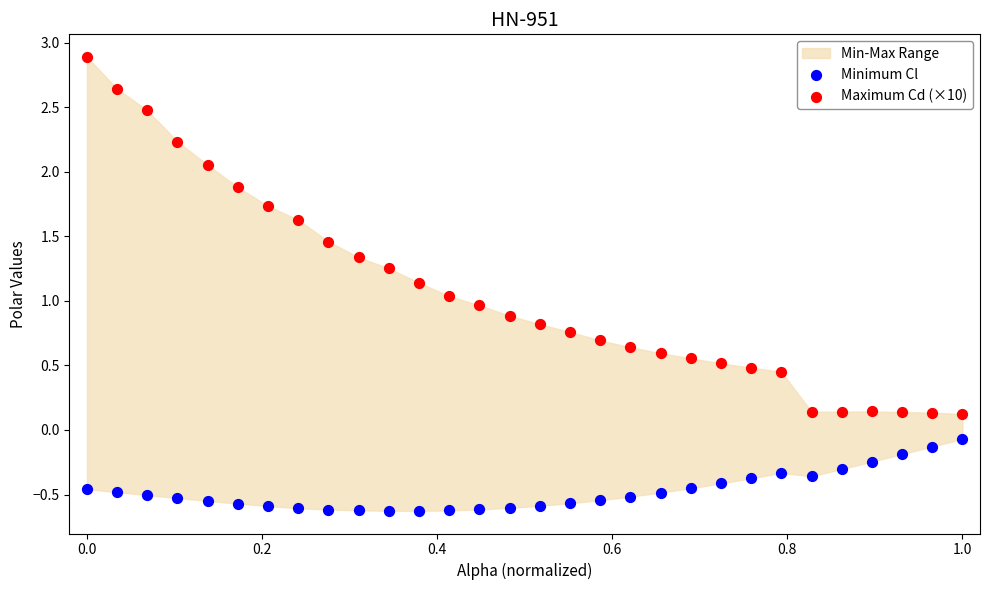

Across all data points, what is the range of X values (max minus min)?

1.0